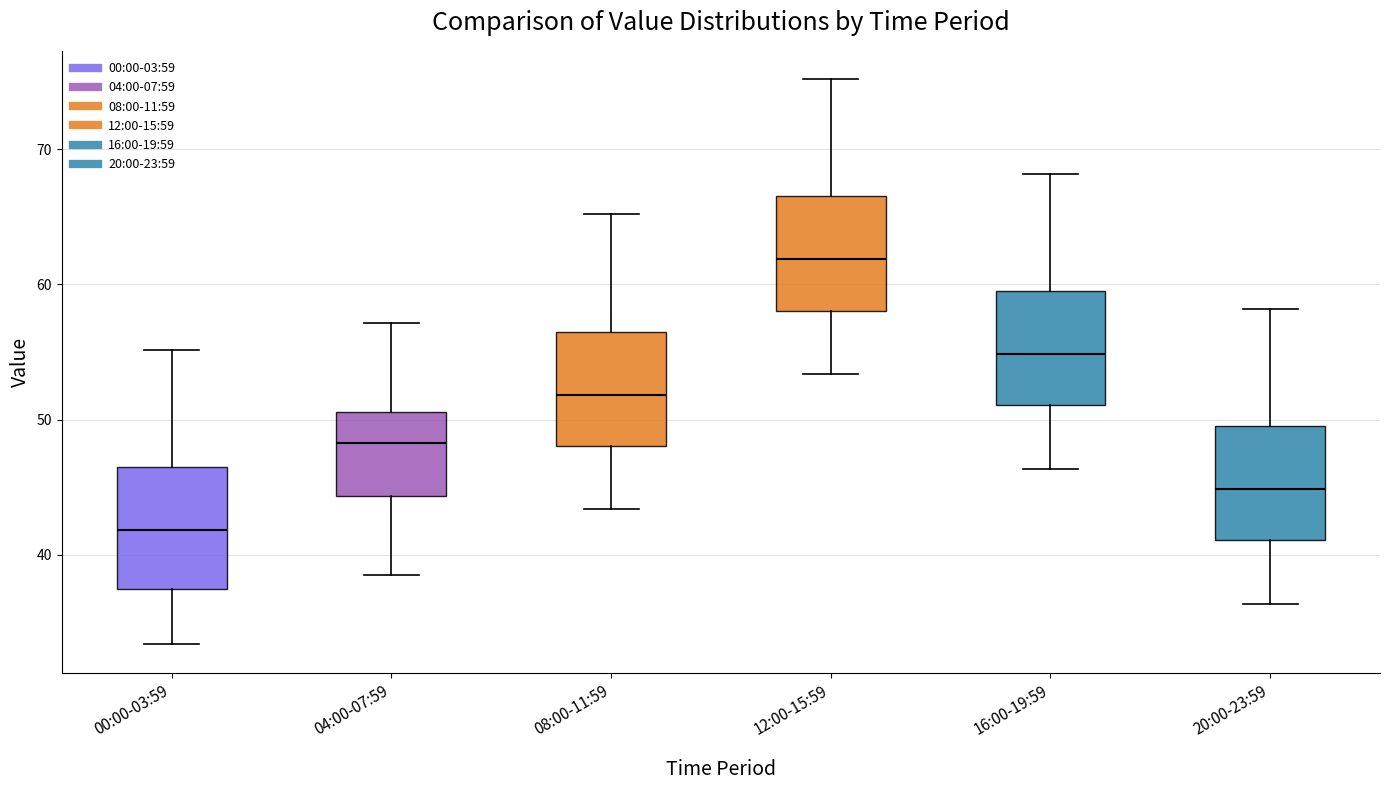

Where is the lower edge of the box for 08:00-11:59 on the y-axis? The values are not printed on the chart, so give them approximately, as read against the axis.

48